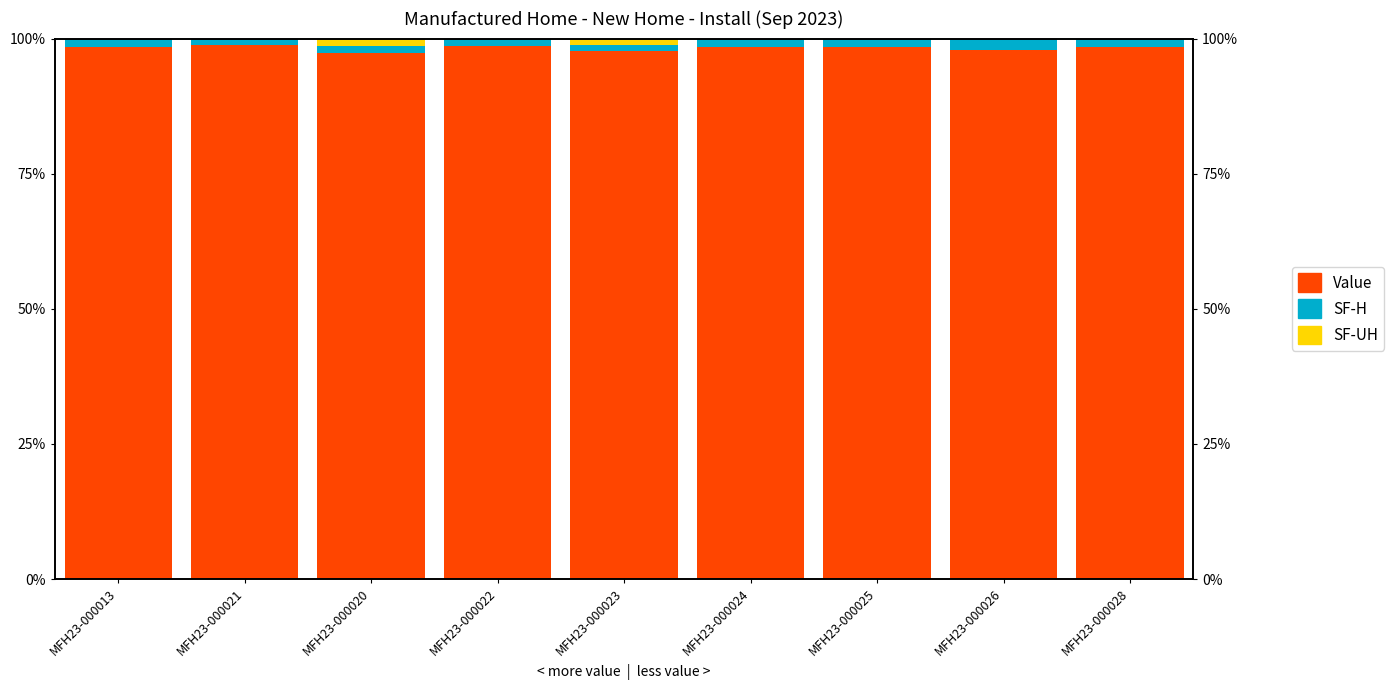

The value of SF-H at MFH23-000024 is 1.5. True or false?

True